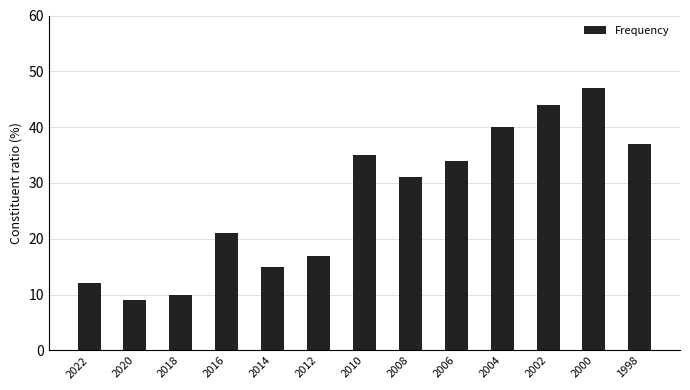

What is the change in value from 2016 to 2010?

+14